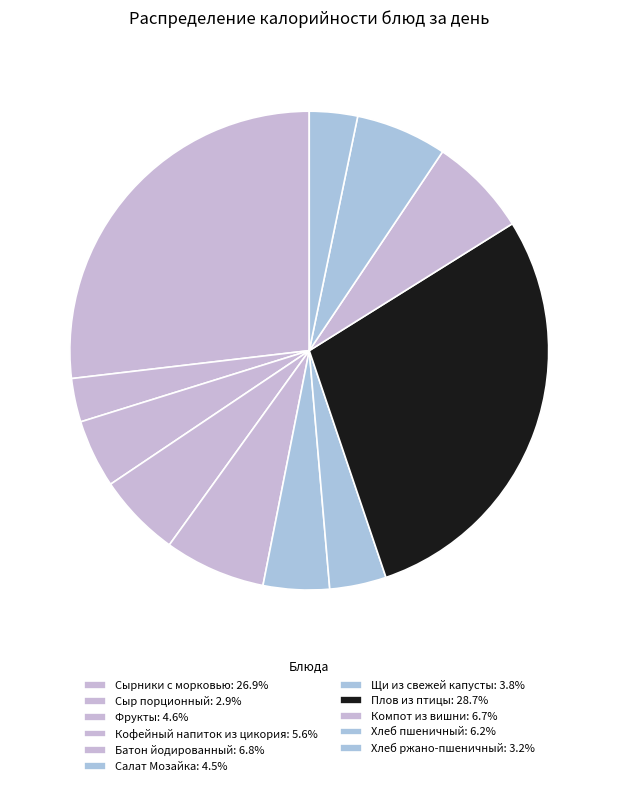

Do Хлеб пшеничный and Батон йодированный together represent more than half of the pie?

No